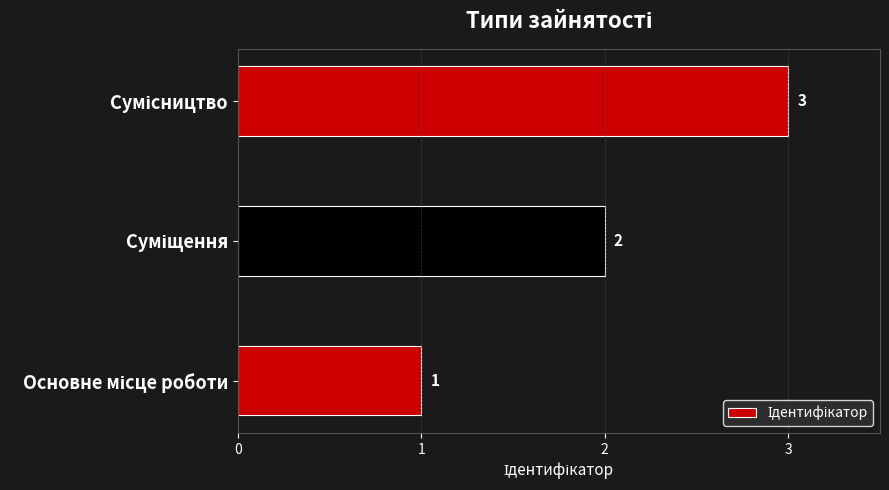

What is the smallest value displayed?

1